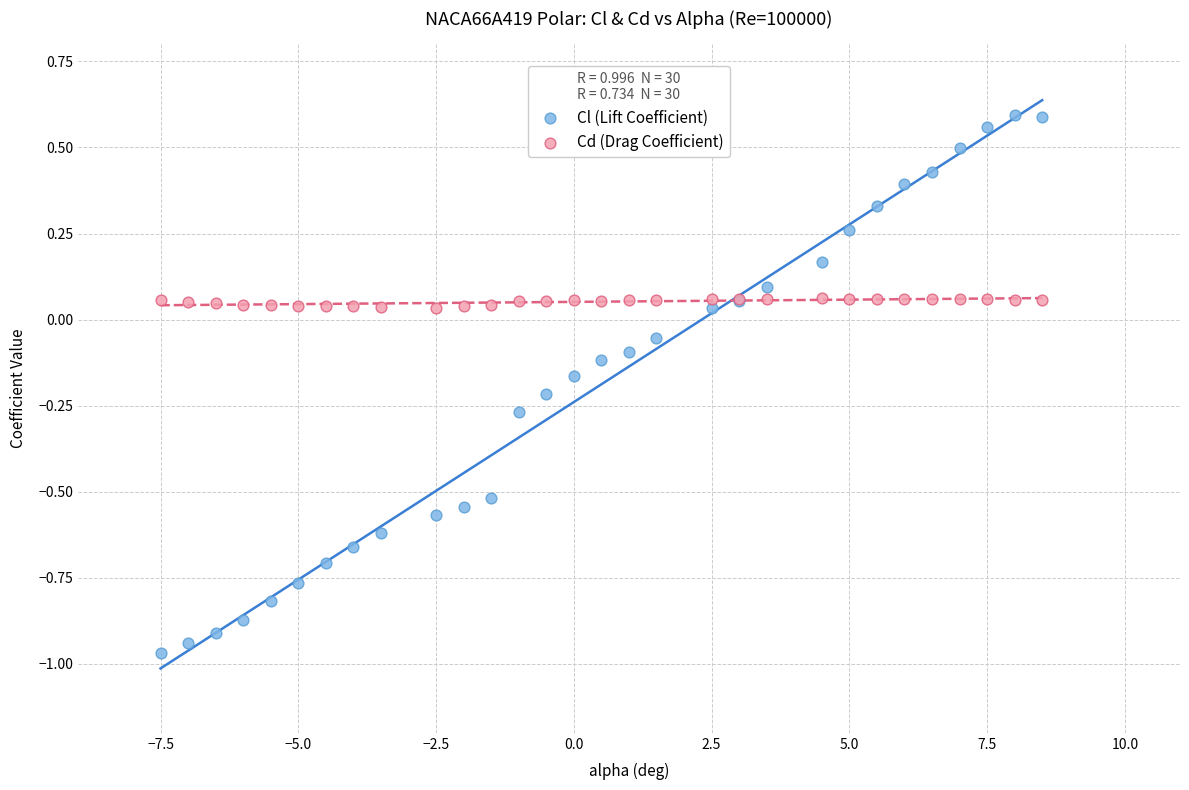

Which series has the widest spread of Y values?

Cl (Lift Coefficient)